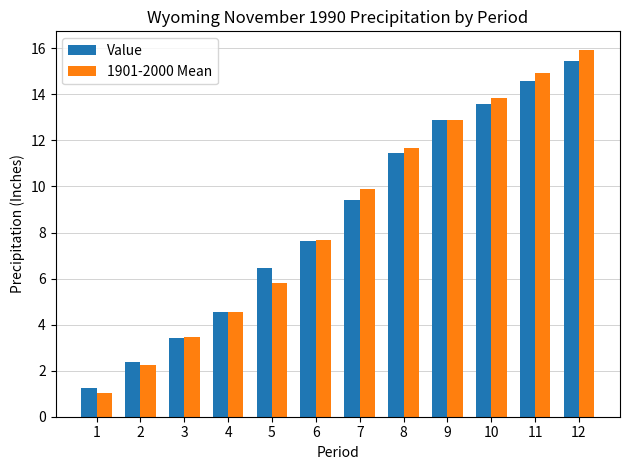

At which label does Value first exceed 9?

7